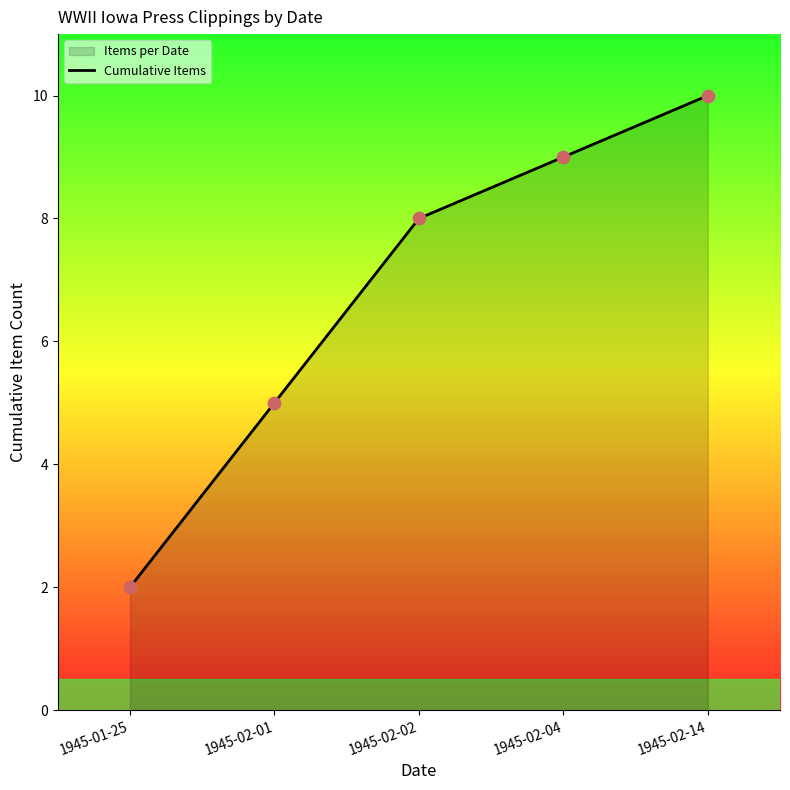

What is the change in value from 1945-01-25 to 1945-02-14?

+8